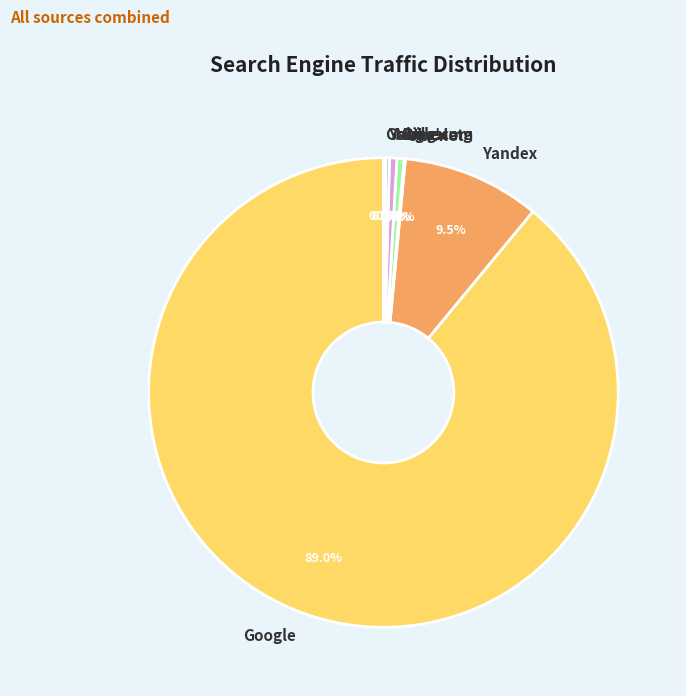

To the nearest percent, what is the difference between the largest and smallest slice percentages?

89%